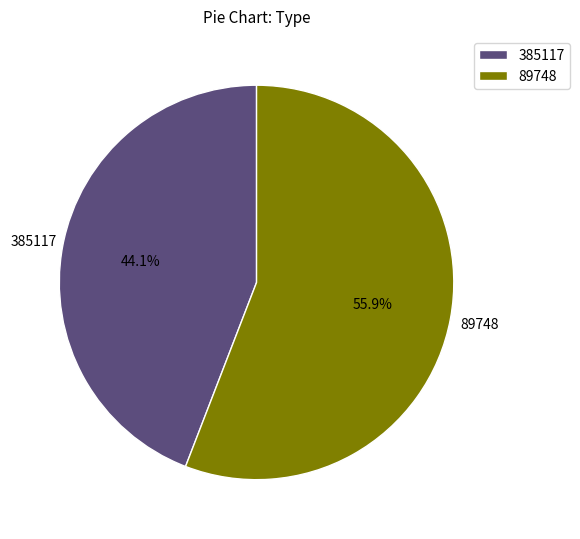

What percentage is NOT represented by 385117?

55.9%